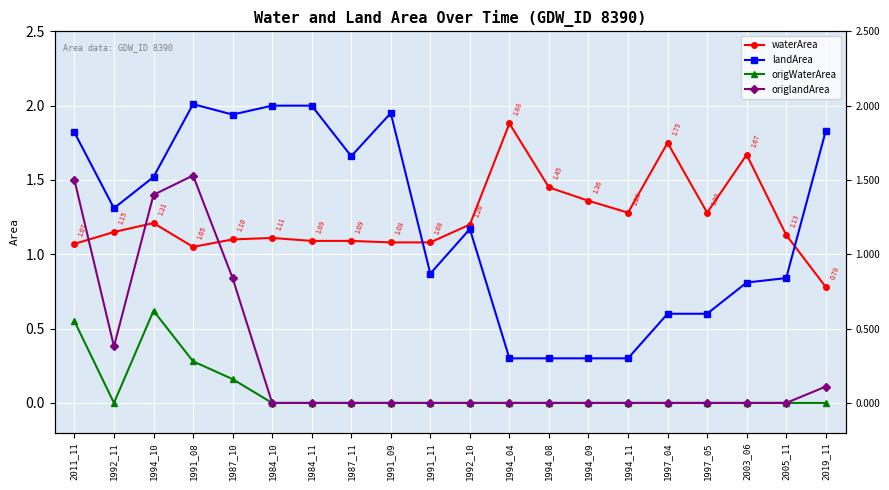

What is the greatest value displayed?

2.0